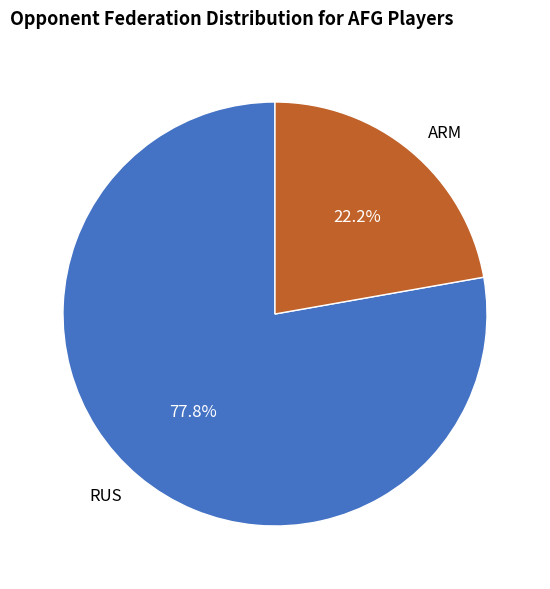

To the nearest percent, what is the difference between the ARM and RUS slice percentages?

56%